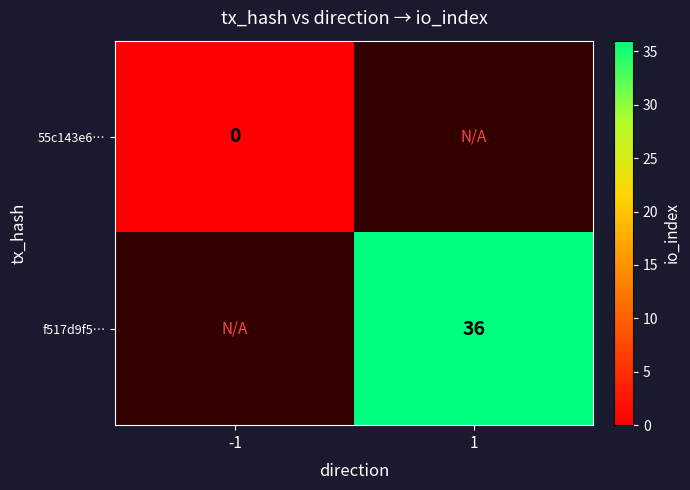

The value of f517d9f5… at 1 is 36. True or false?

True